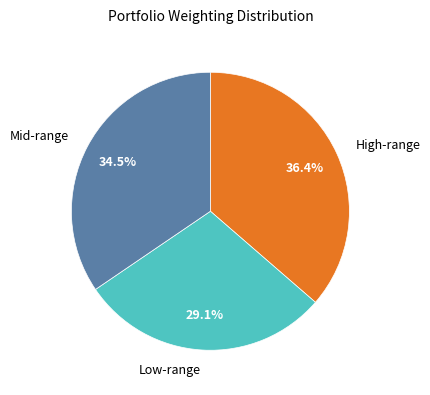

How many segments does this pie chart have?

3